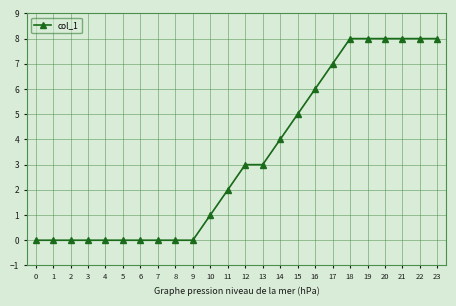

The value at 21 is 12. True or false?

False